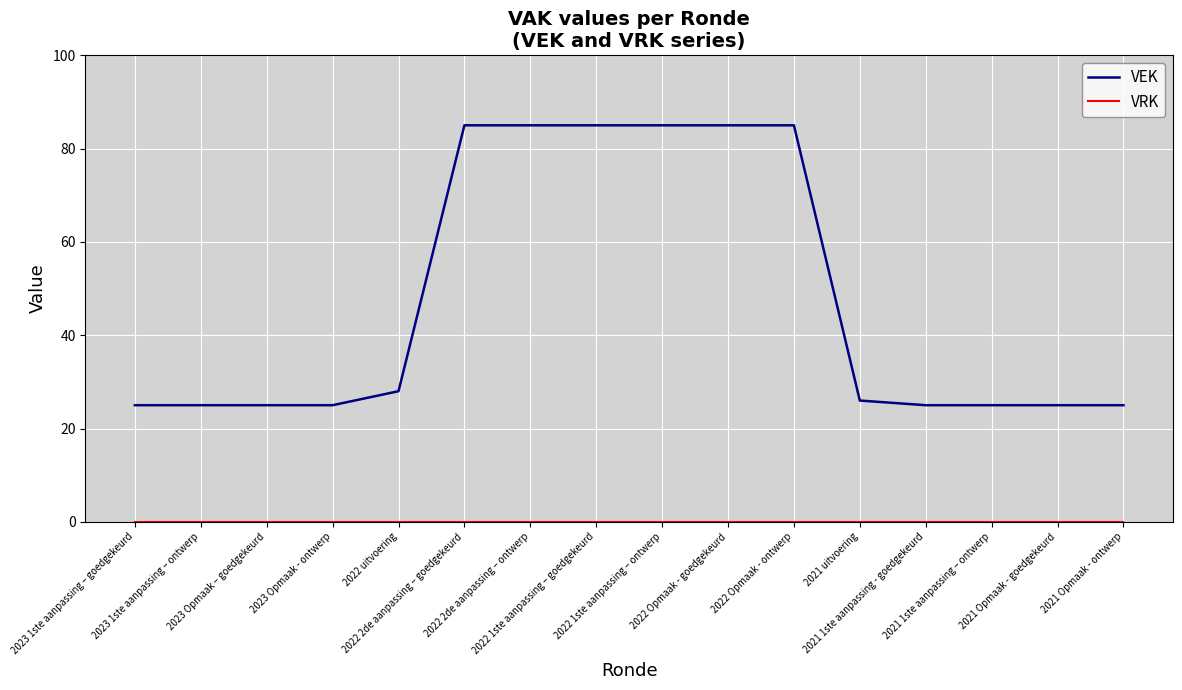

Which series has the largest total across all categories?

VEK